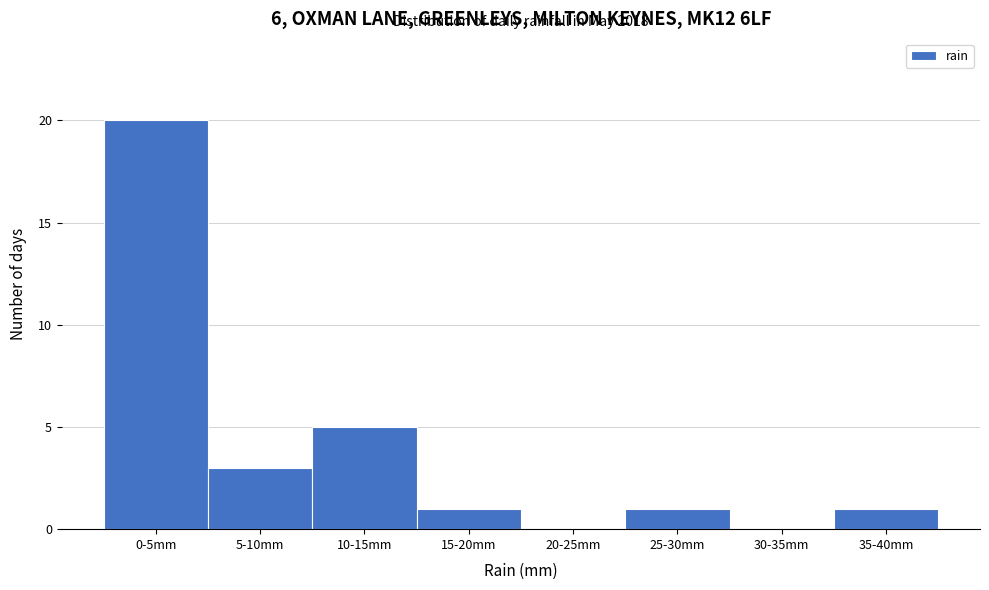

Reading right to left, transcribe all the data shown in this chart.

35-40mm=1	30-35mm=0	25-30mm=1	20-25mm=0	15-20mm=1	10-15mm=5	5-10mm=3	0-5mm=20